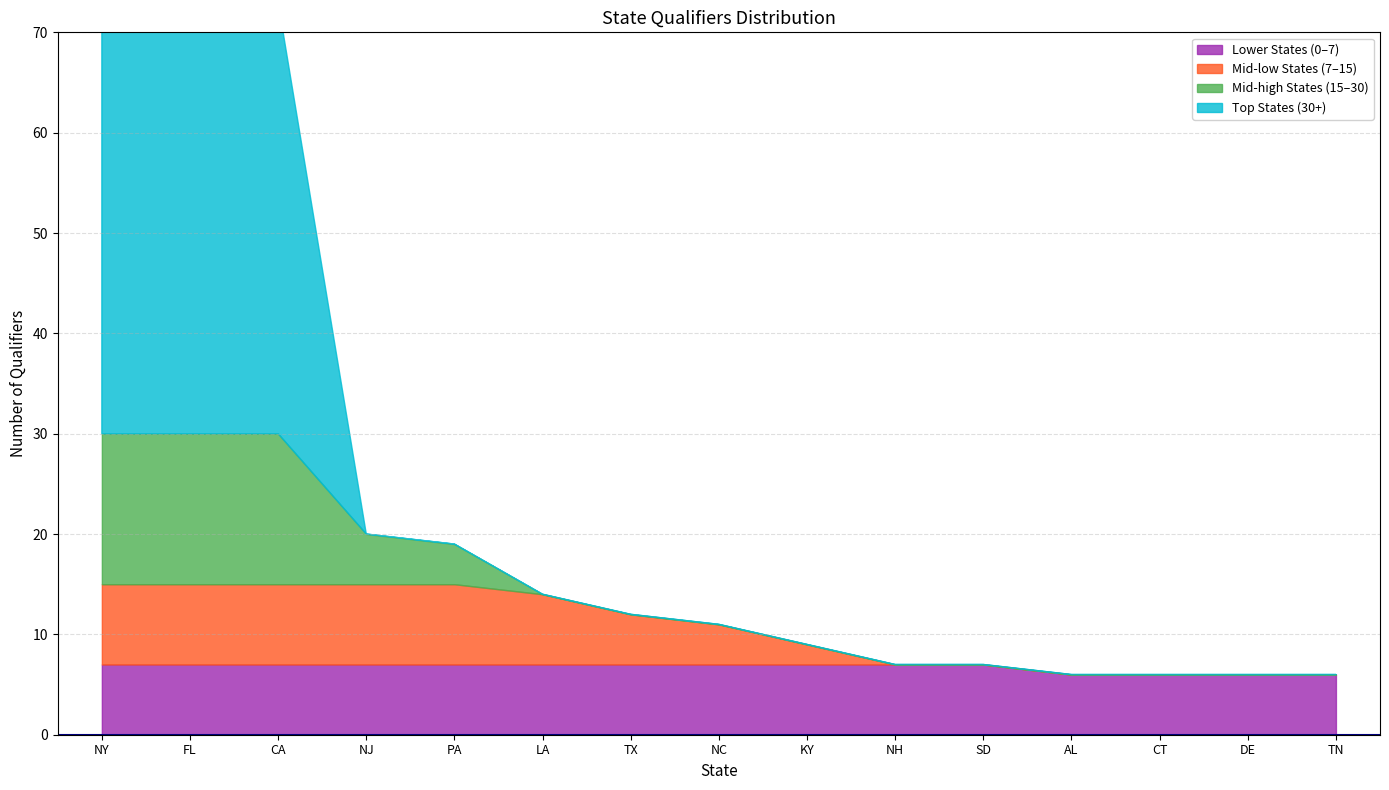

How many lines are shown in the chart?

4